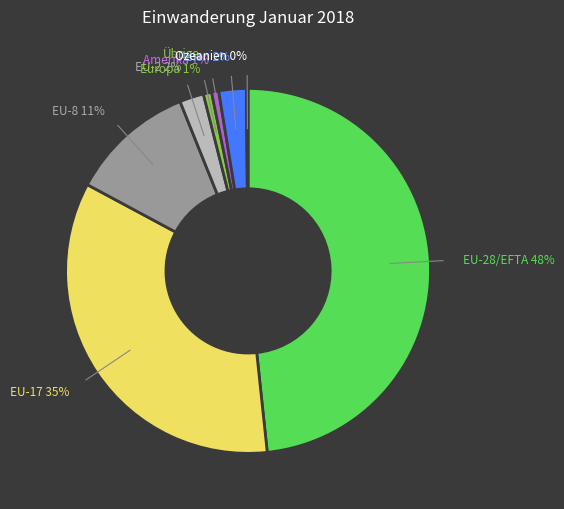

To the nearest percent, what is the difference between the largest and smallest slice percentages?

48%